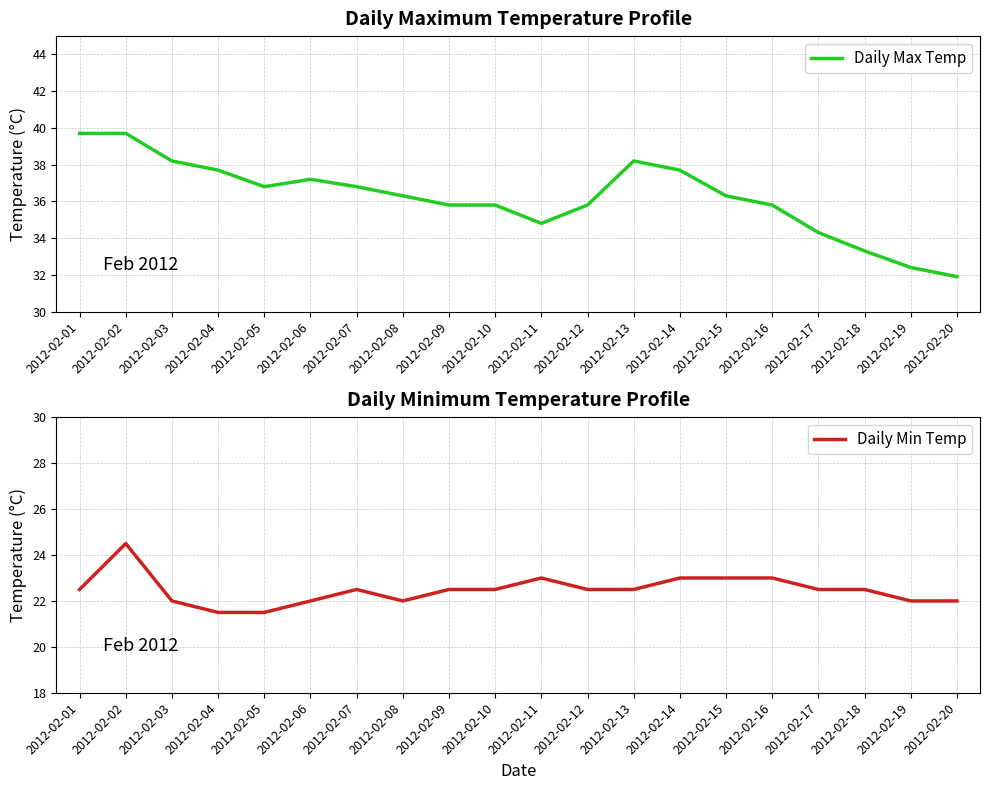

True or false: Daily Min Temp and Daily Max Temp cross at least once.

False